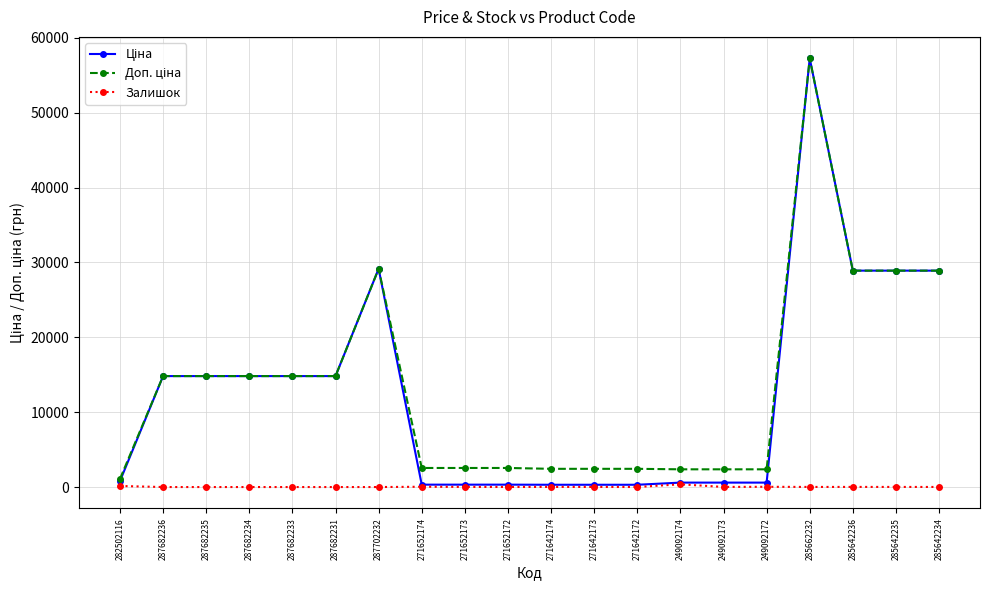

True or false: Залишок has a value of 10.0 at 285642234.

True